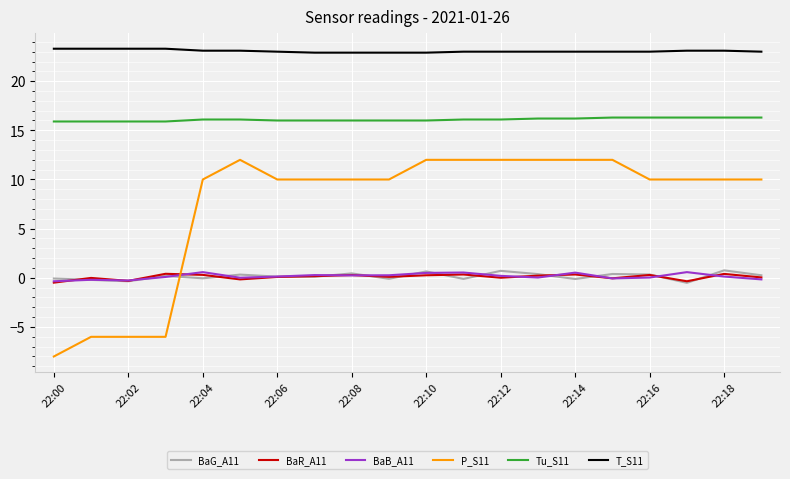

What is the minimum value shown in the chart?

-8.0